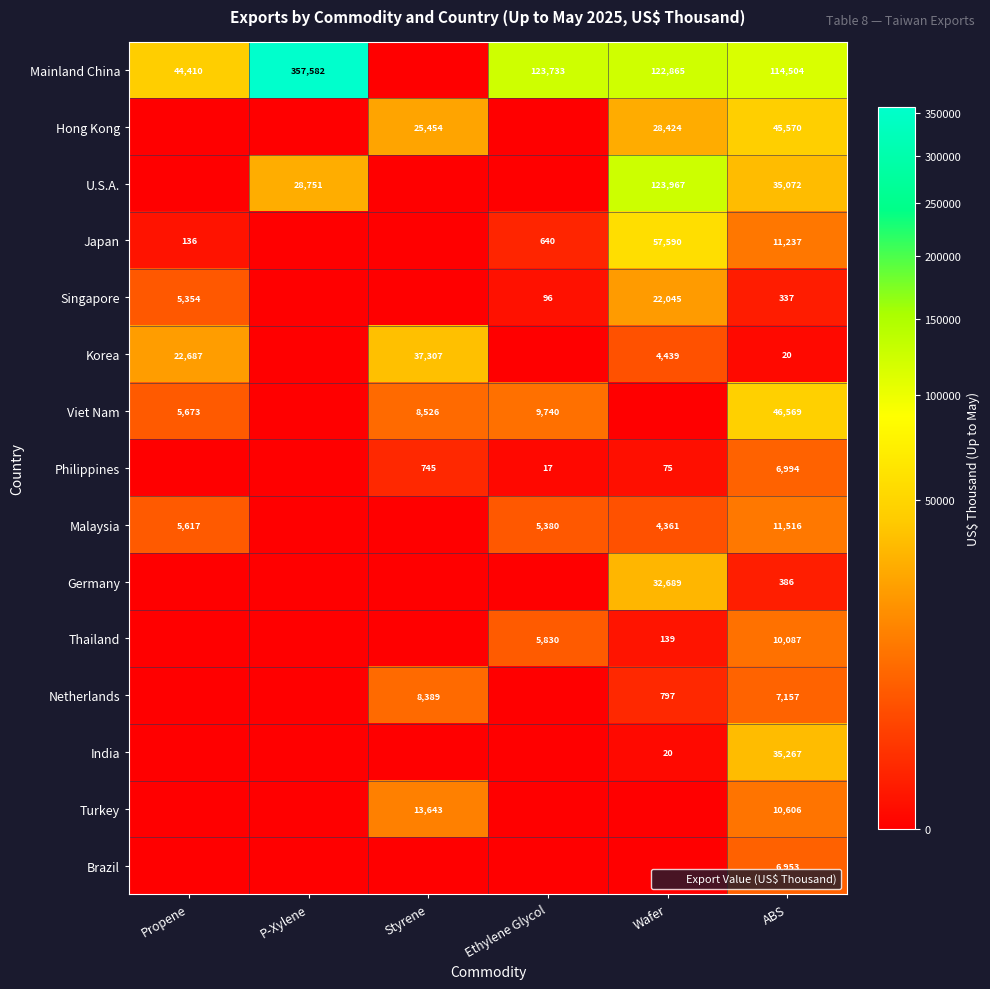

Which series has the largest total across all categories?

Mainland China